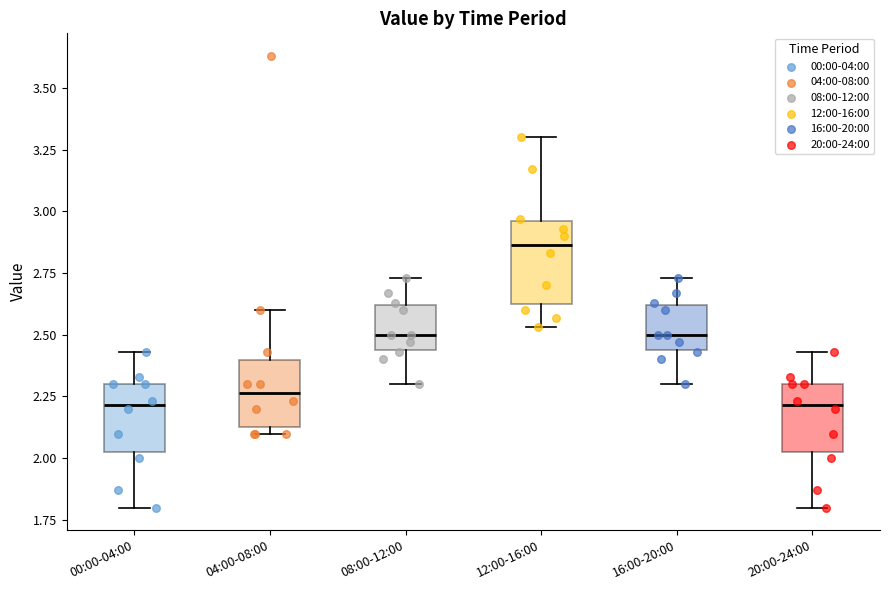

Reading left to right, transcribe this box plot: for each box, give where its median line is, the range the box spans, and where its two whiskers end, as read against the y-axis. The values are not printed on the chart, so give them approximately, as read against the axis.

00:00-04:00: median 2.20, box 2.05 to 2.30, whiskers 1.80 to 2.45
04:00-08:00: median 2.25, box 2.15 to 2.40, whiskers 2.10 to 2.60
08:00-12:00: median 2.50, box 2.45 to 2.60, whiskers 2.30 to 2.75
12:00-16:00: median 2.85, box 2.65 to 2.95, whiskers 2.55 to 3.30
16:00-20:00: median 2.50, box 2.45 to 2.60, whiskers 2.30 to 2.75
20:00-24:00: median 2.20, box 2.05 to 2.30, whiskers 1.80 to 2.45